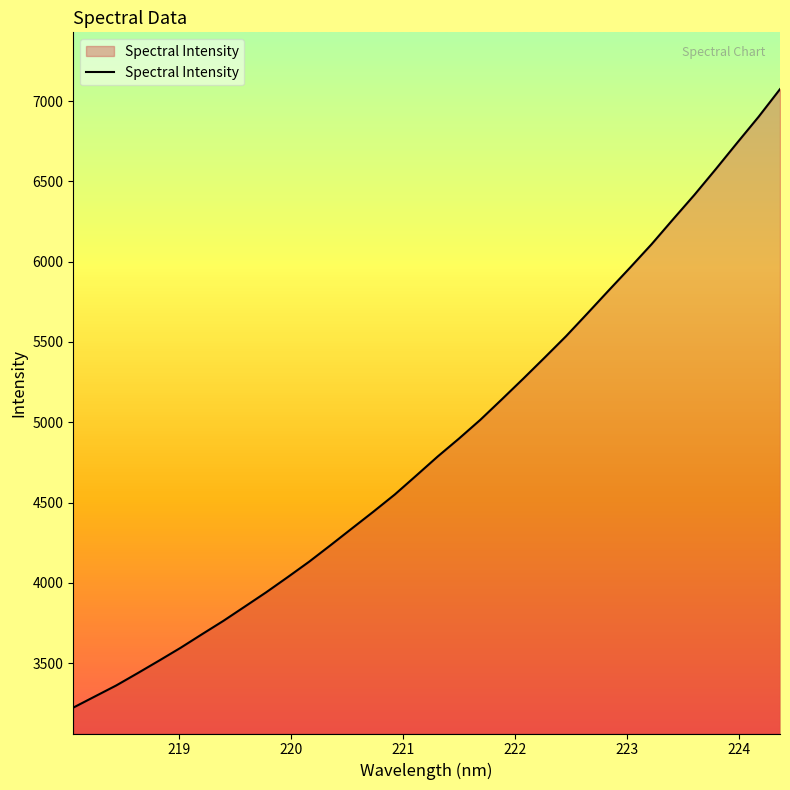

What is the minimum value shown in the chart?

3223.4